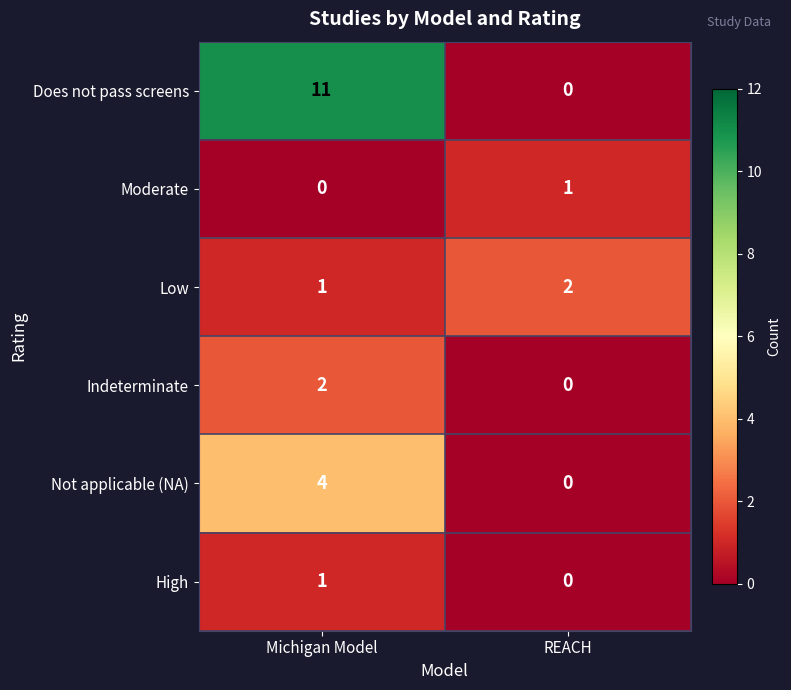

What is the difference between the highest and lowest values at Michigan Model?

11